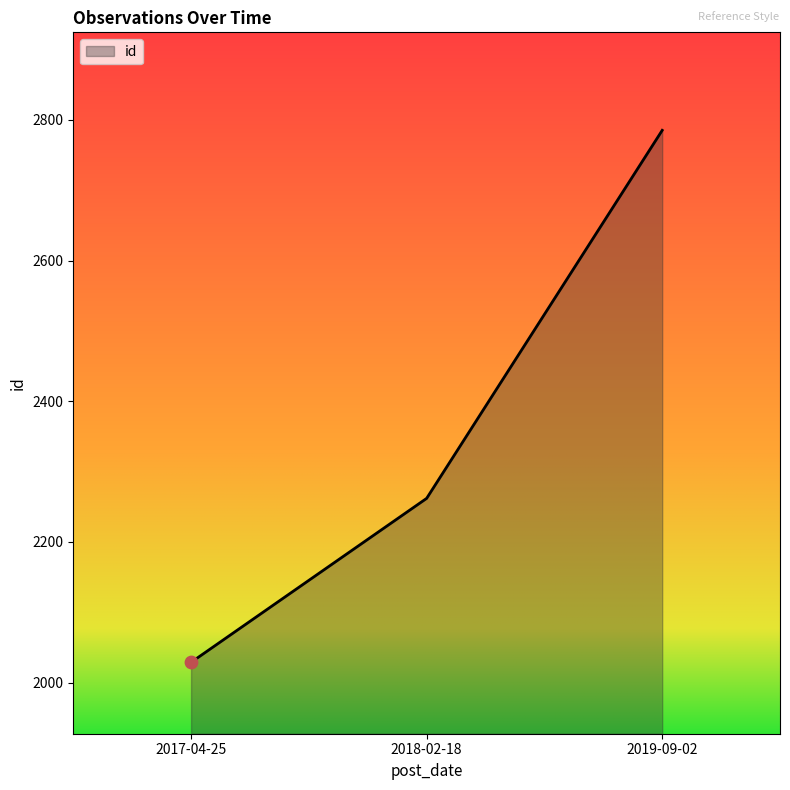

Between 2017-04-25 and 2018-02-18, which is larger?

2018-02-18